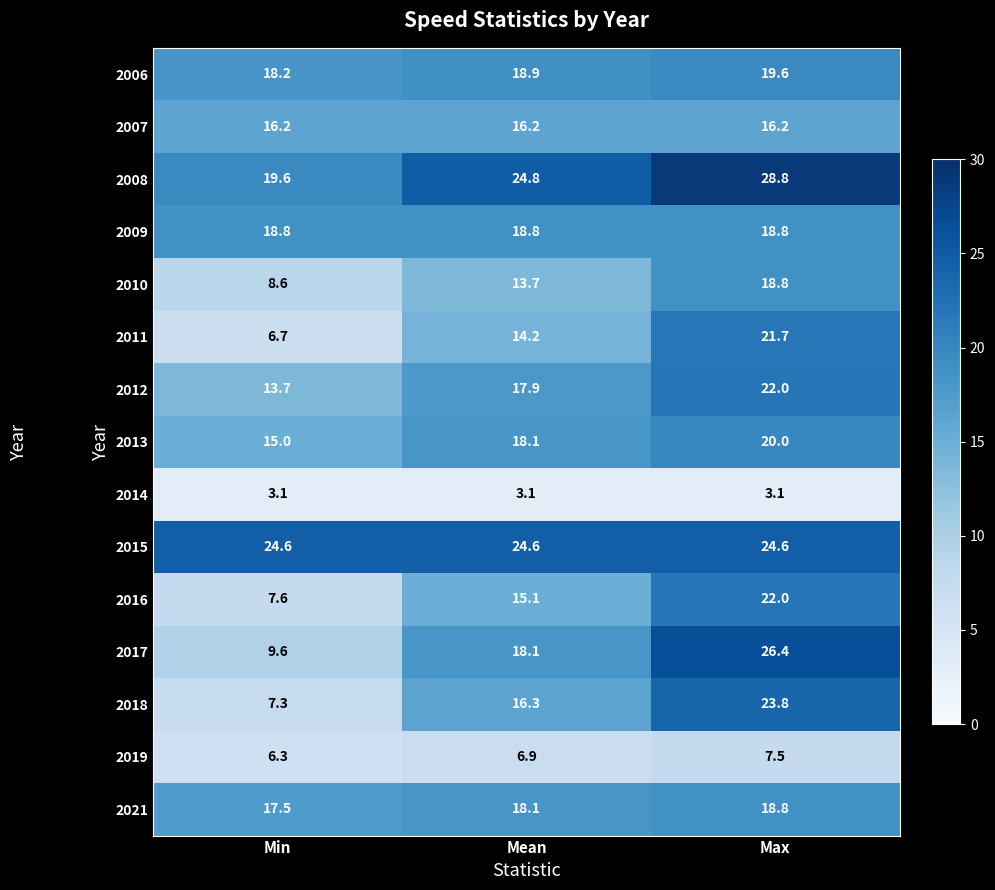

The value of 2011 at Max is 13.9. True or false?

False